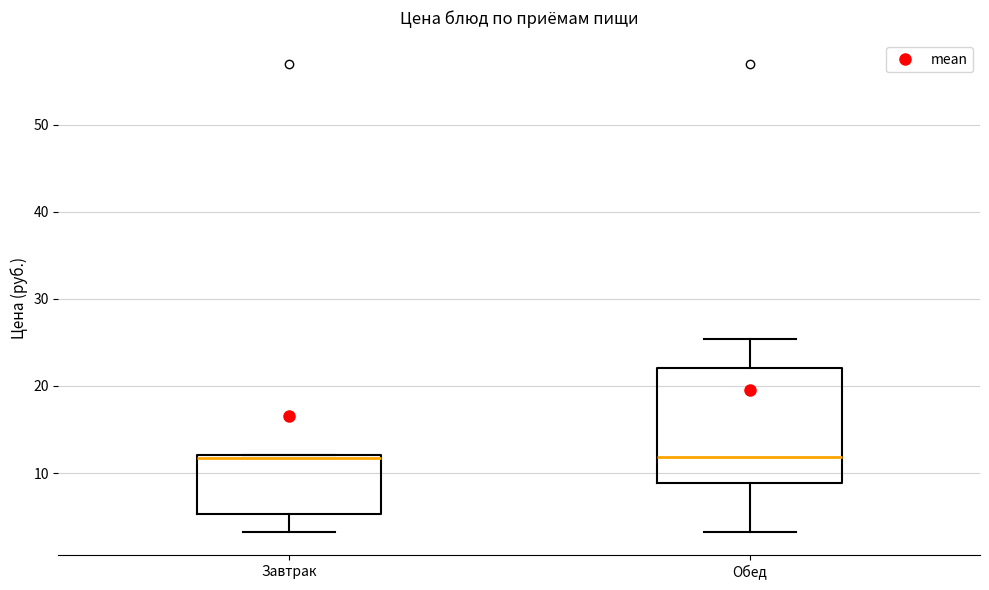

Where does the lower whisker of the box for Обед end on the y-axis? The values are not printed on the chart, so give them approximately, as read against the axis.

3